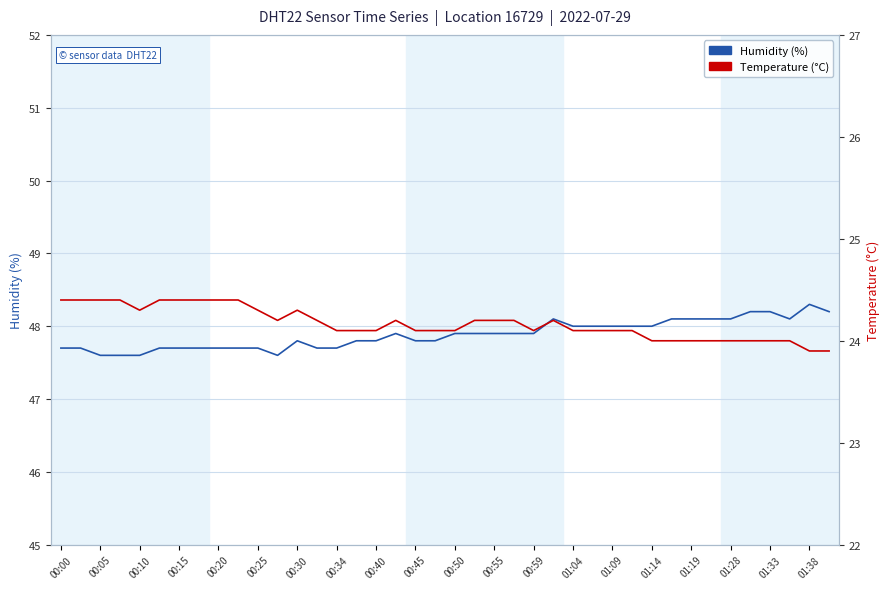

Count the number of data series in this chart.

2